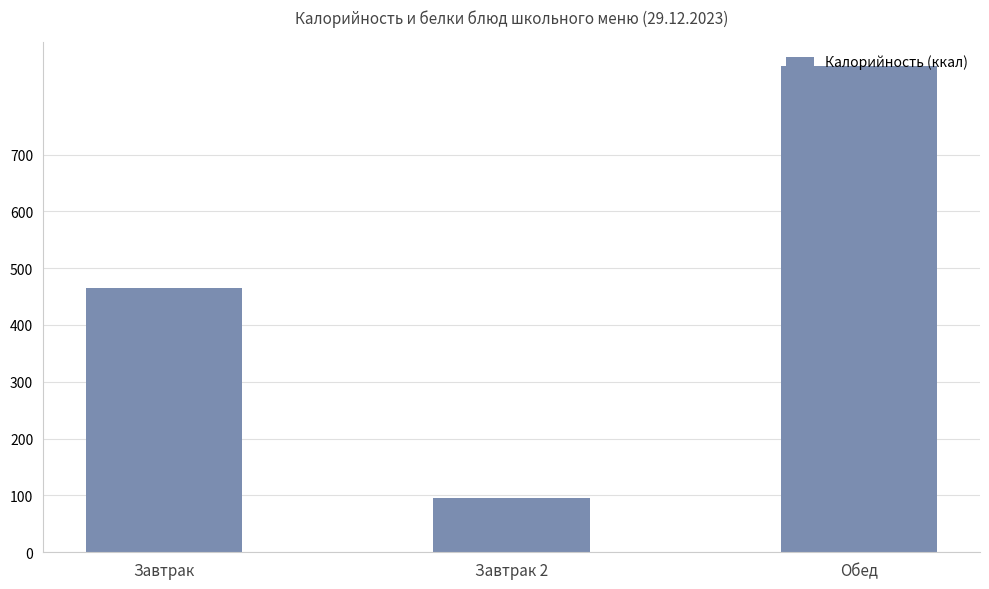

The value at Завтрак is 745. True or false?

False